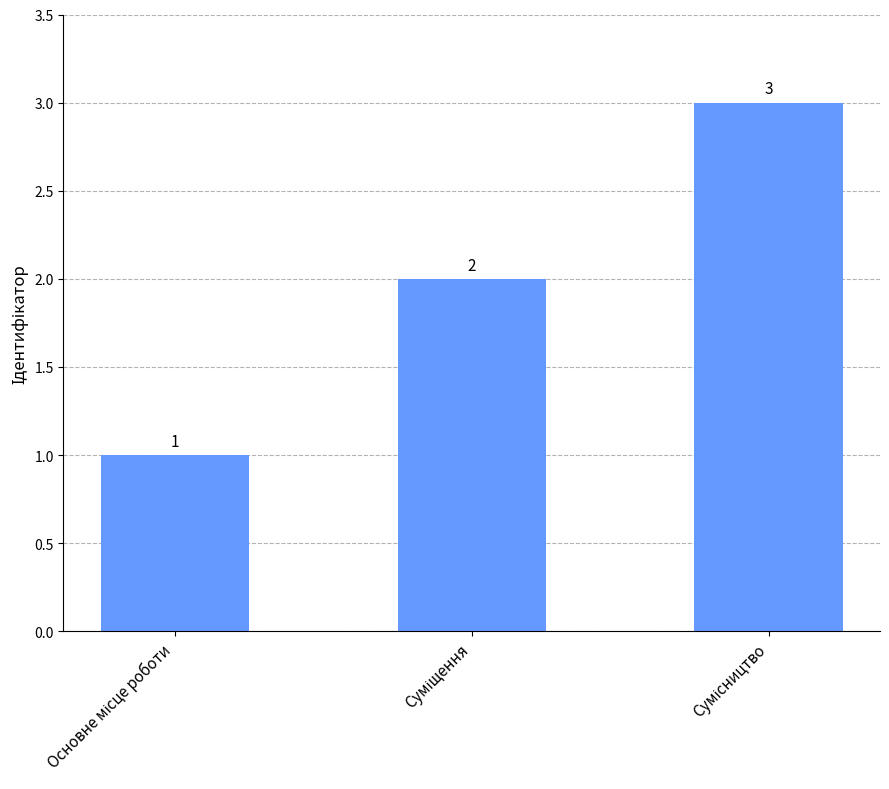

What is the sum of all values?

6